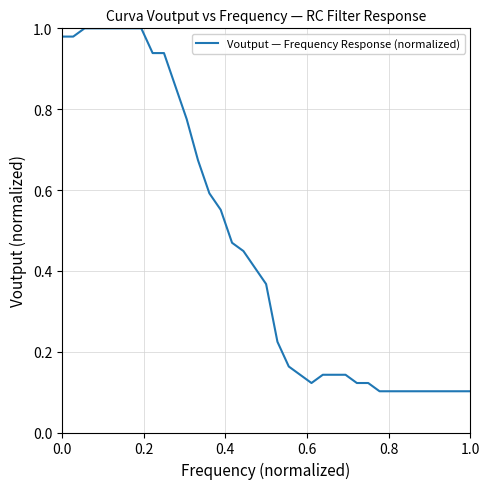

Does the chart have visible grid lines?

Yes